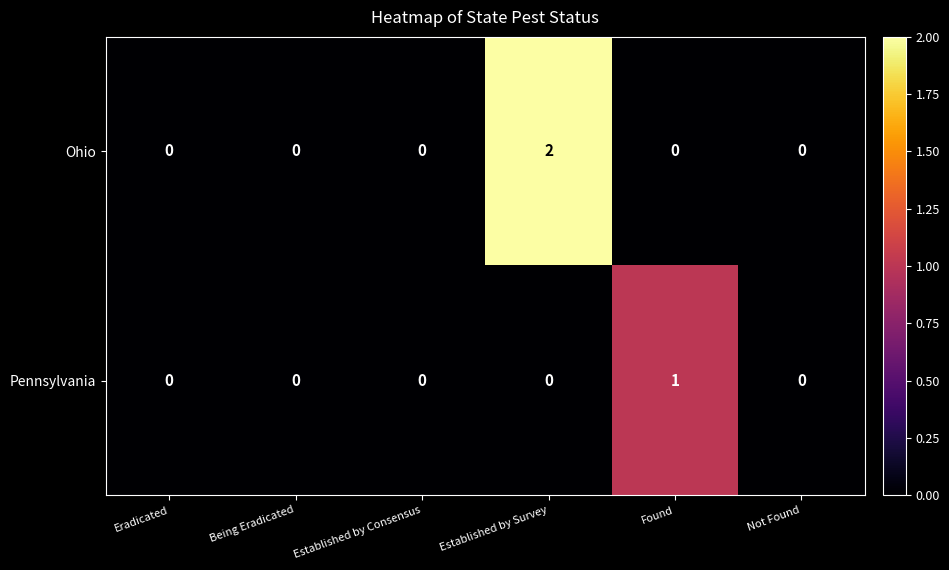

List the series in order of their overall mean, highest first.

Ohio, Pennsylvania